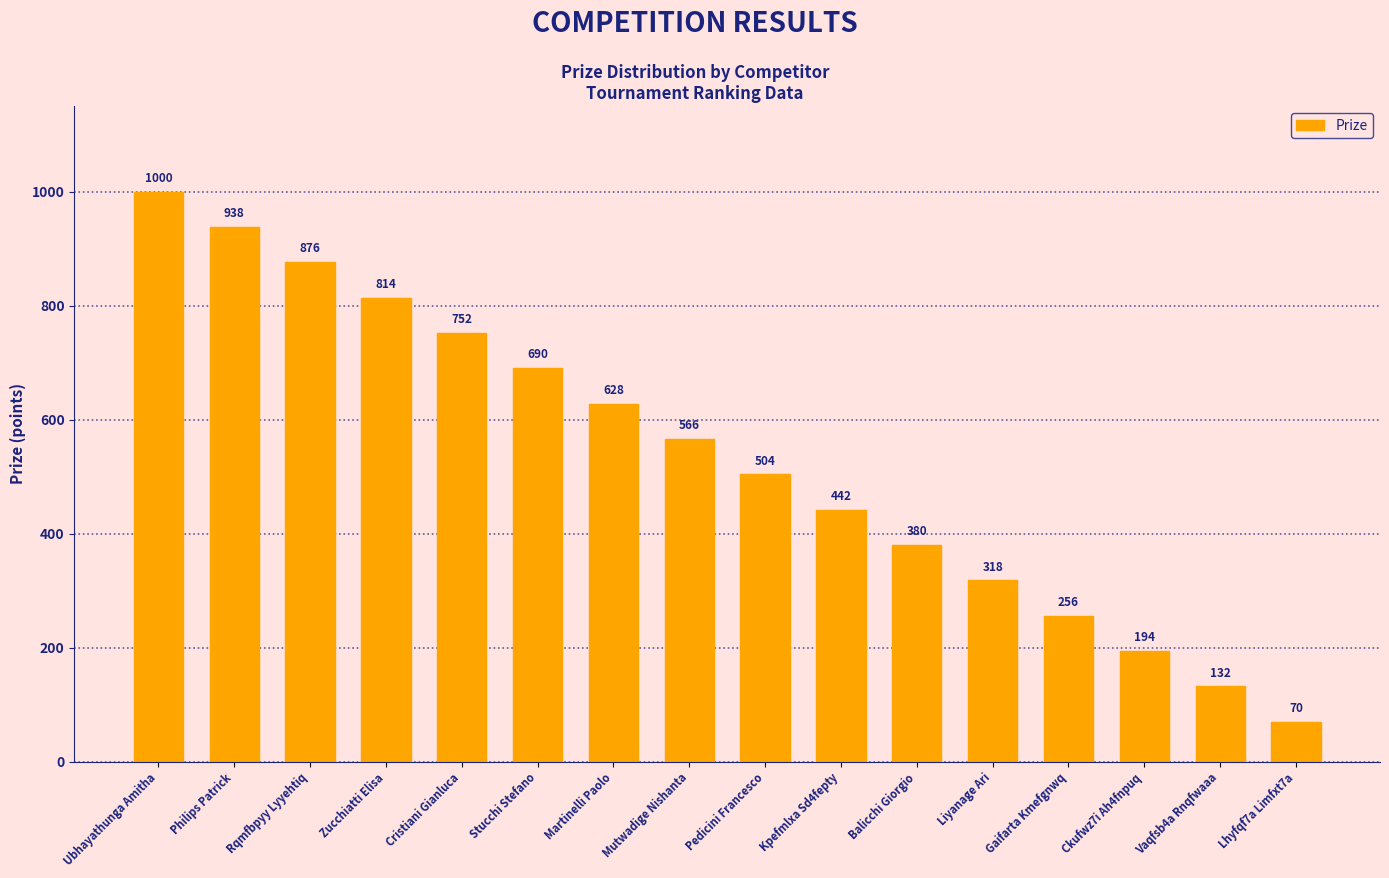

What is the change in value from Martinelli Paolo to Gaifarta Kmefgnwq?

-372